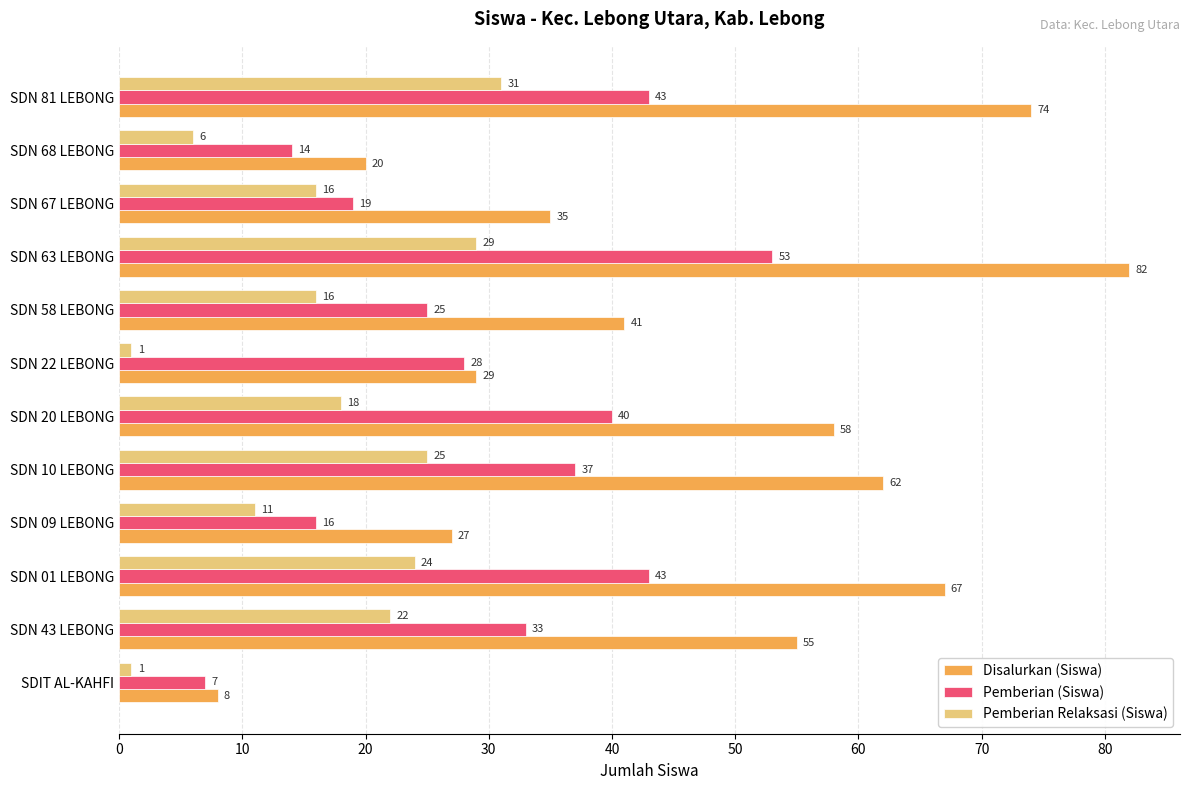

What is the average value of the Pemberian Relaksasi (Siswa) series?

17